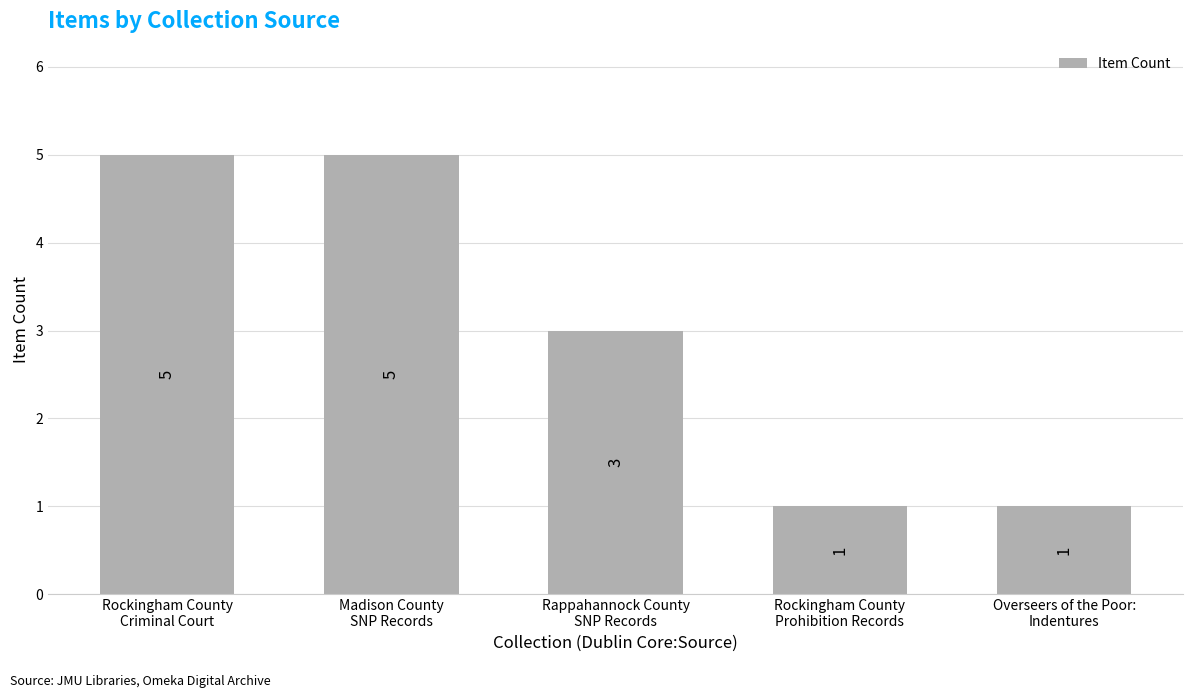

What position from the right is Rockingham County
Prohibition Records?

2